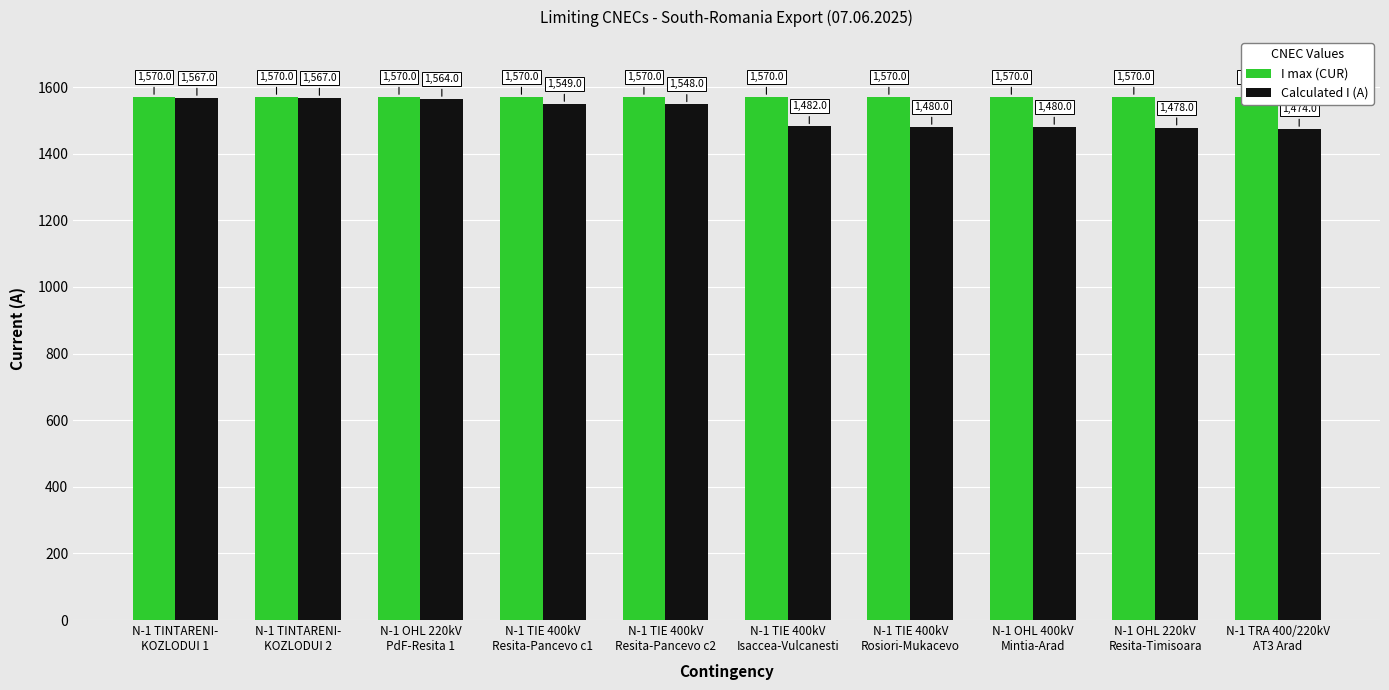

How many bars are there in each group?

2